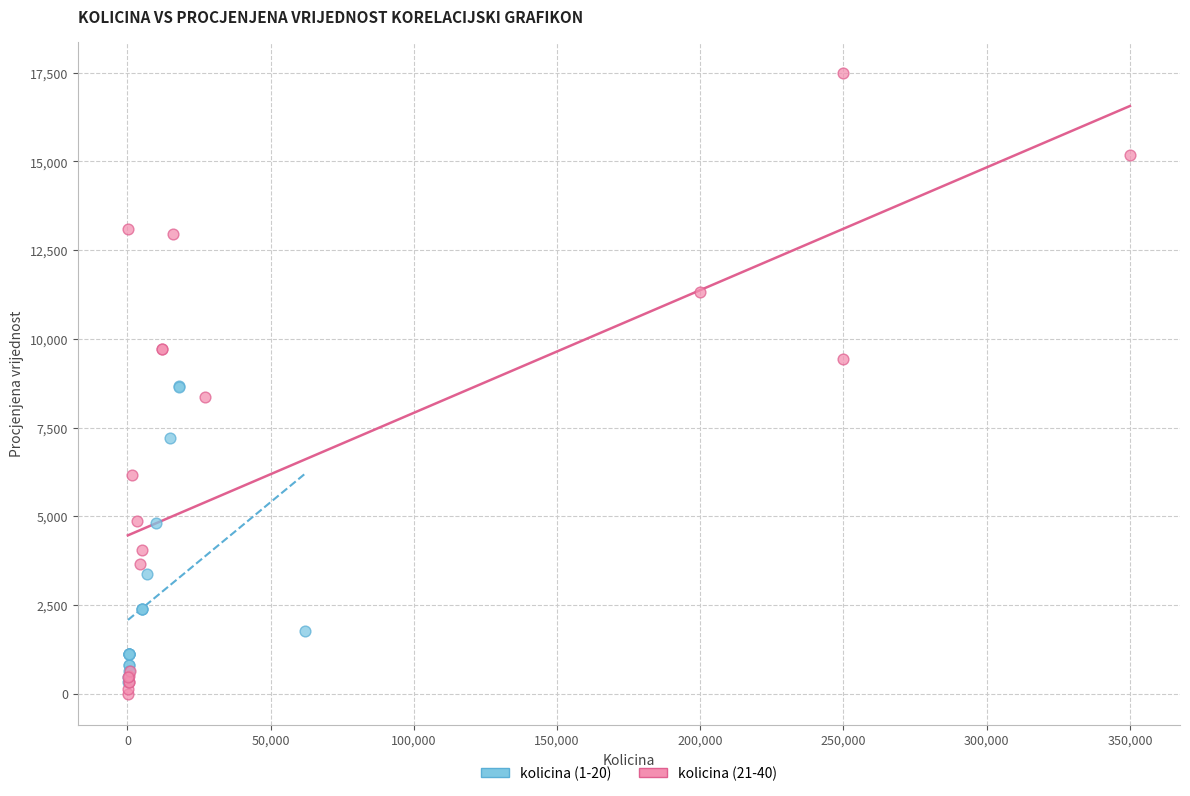

Which series has the largest Y range (max minus min)?

kolicina (21-40)